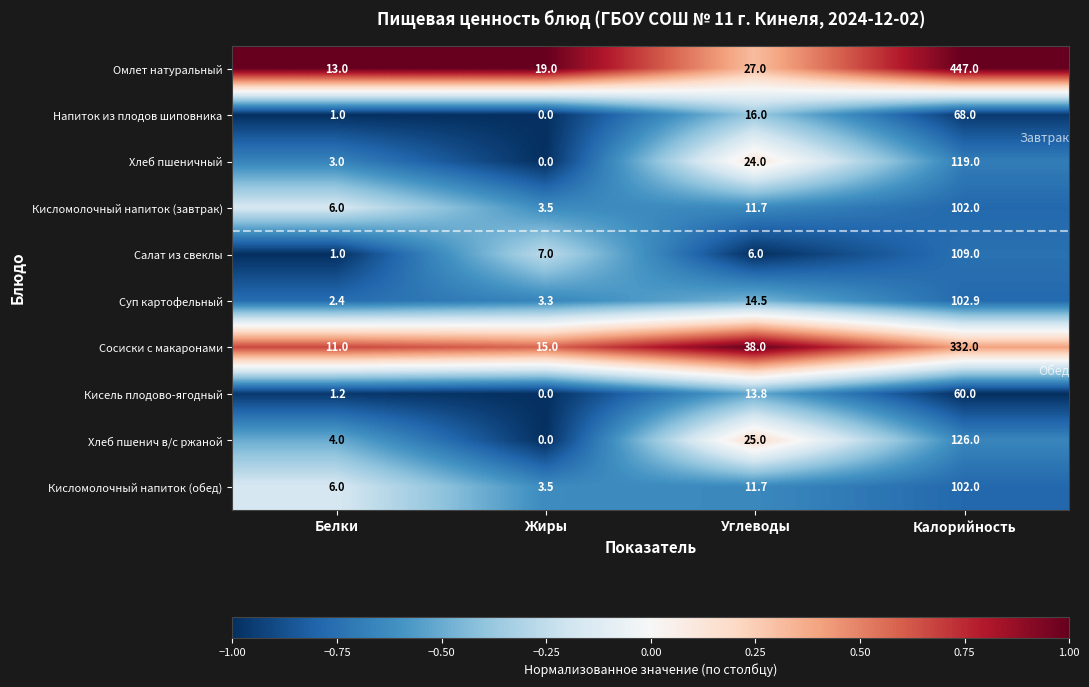

At which category is the sum across all series the highest?

Калорийность